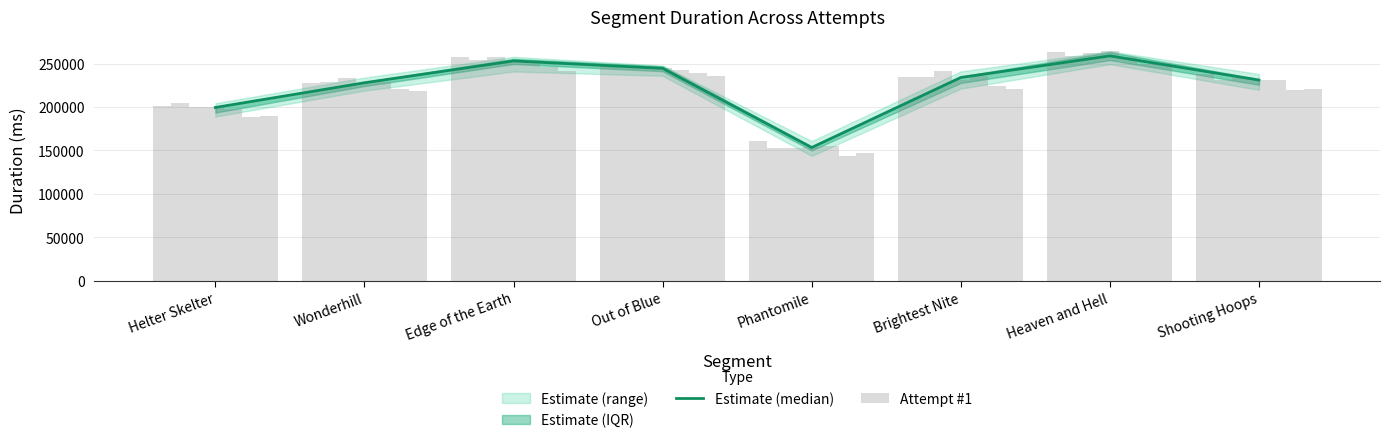

What position from the right is Wonderhill?

7